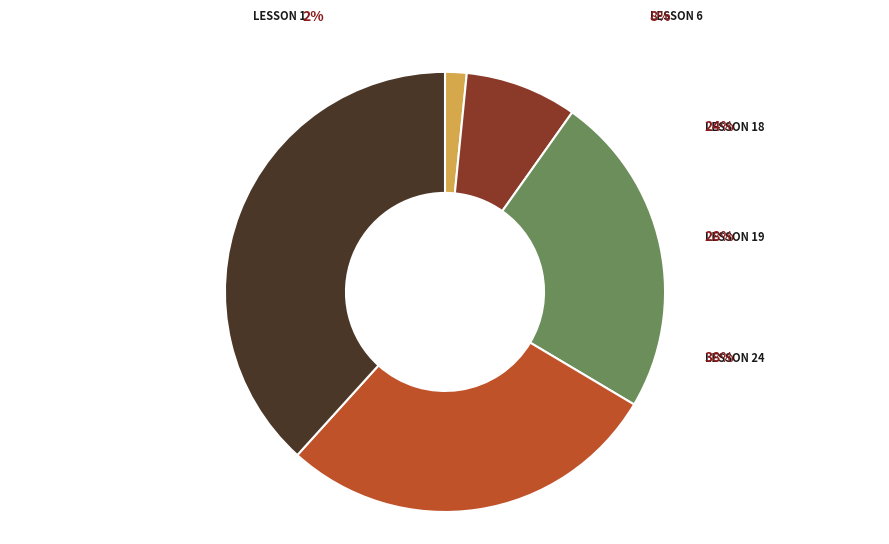

Approximately how many times larger is the value at Lesson 18 compared to Lesson 24?

0.6